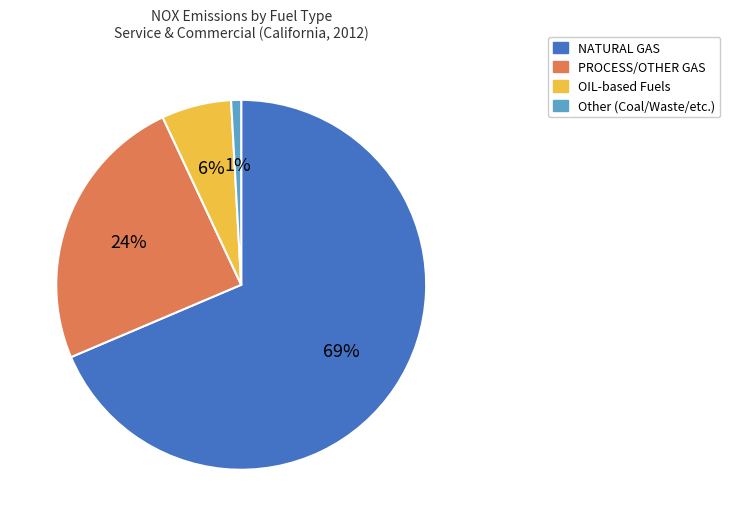

Do Other (Coal/Waste/etc.) and NATURAL GAS together represent more than half of the pie?

Yes